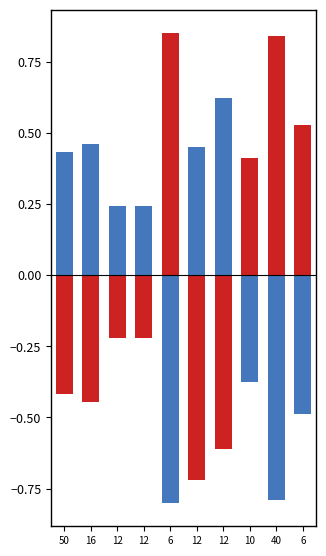

List the series in order of their peak value, lowest first.

Total, Price